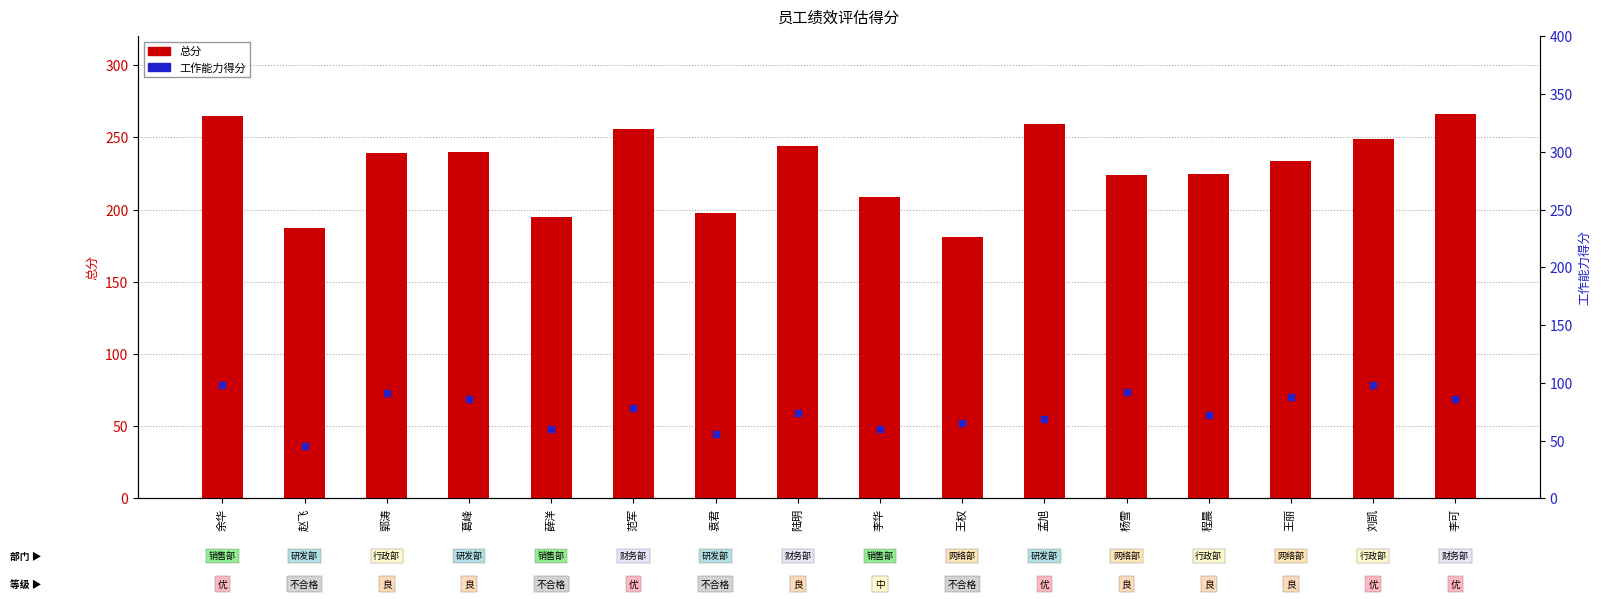

What is the total value across all series at 陆明?

318